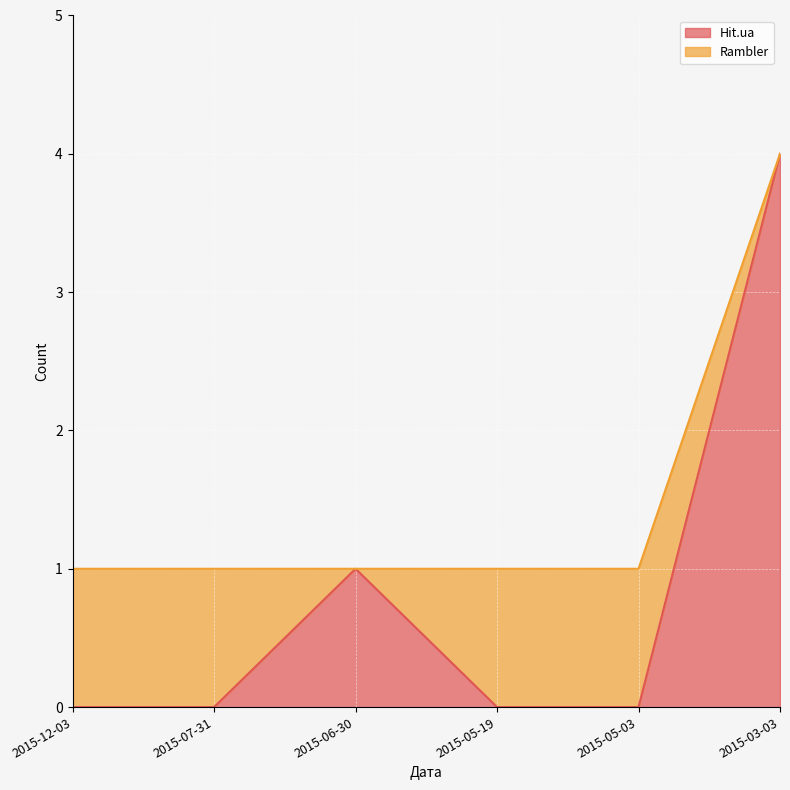

Reading left to right, what are all the values shown in this chart?

2015-12-03=0	2015-07-31=0	2015-06-30=1	2015-05-19=0	2015-05-03=0	2015-03-03=4